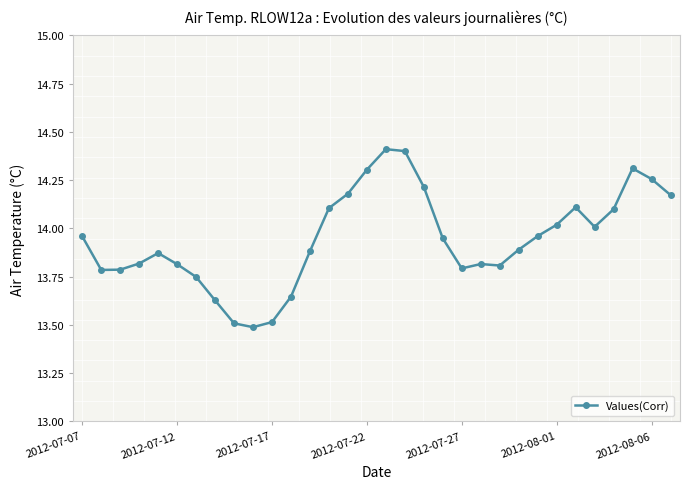

Count the number of categories in the chart.

32